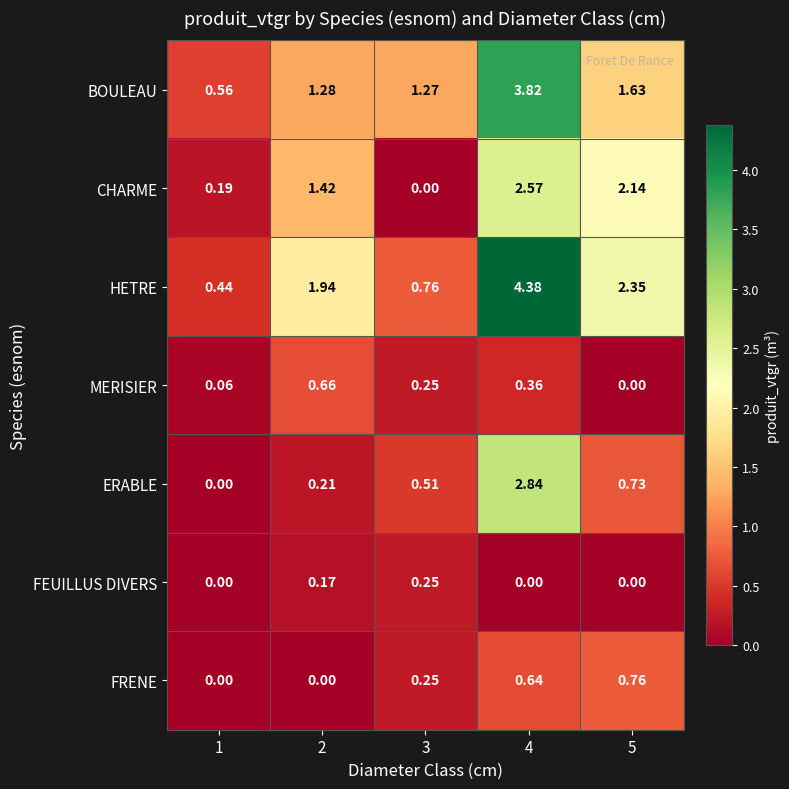

Between 1 and 2, which series saw the biggest shift?

HETRE